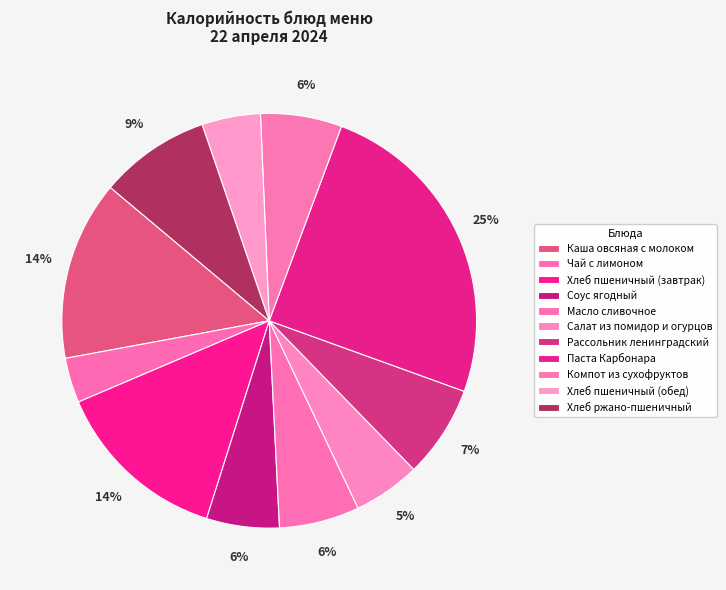

Combined, do Масло сливочное and Чай с лимоном account for over 50%?

No